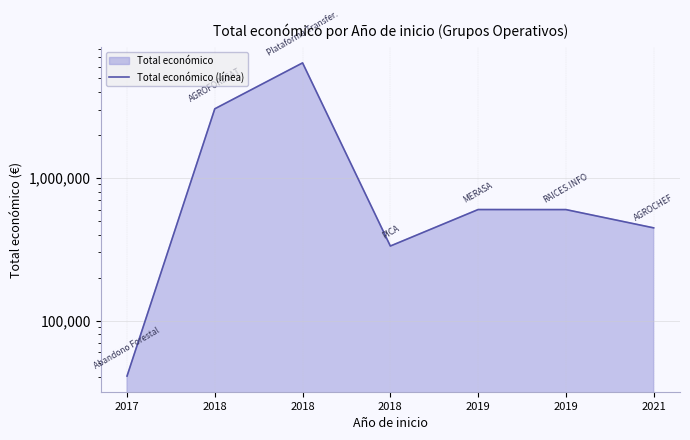

What is the change in value from 2017 to 2019?

+559172